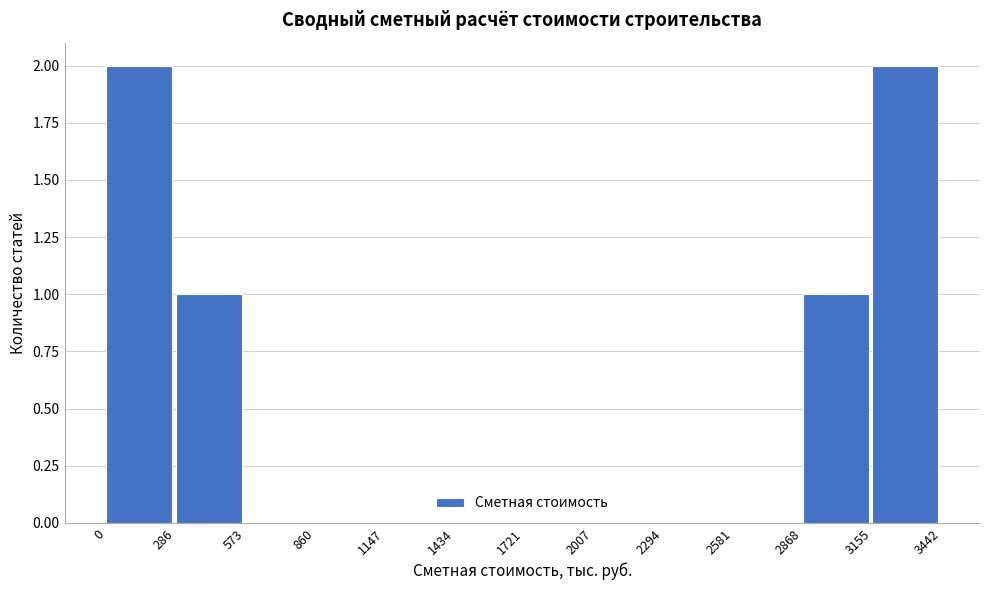

Reading left to right, list every bar in this chart as the range it spans on the x-axis followed by its height. The values are not printed on the chart, so give them approximately, as read against the axis.

0 to 286: 2
286 to 573: 1
573 to 860: 0
860 to 1147: 0
1147 to 1434: 0
1434 to 1721: 0
1721 to 2007: 0
2007 to 2294: 0
2294 to 2581: 0
2581 to 2868: 0
2868 to 3155: 1
3155 to 3442: 2